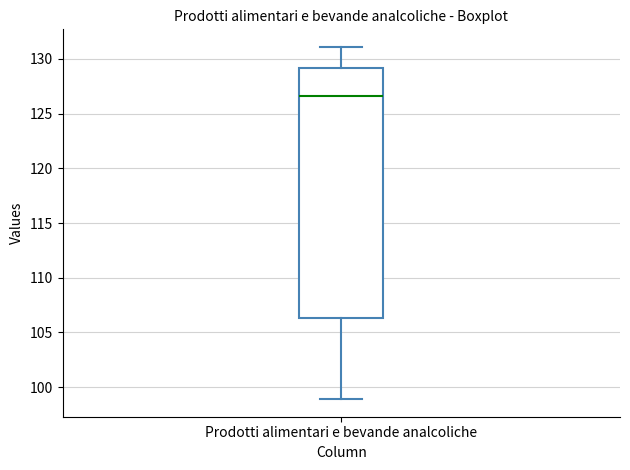

Transcribe this box plot: give where the median line is, the range the box spans, and where the two whiskers end, as read against the y-axis. The values are not printed on the chart, so give them approximately, as read against the axis.

median 126.5, box 106.5 to 129.0, whiskers 99.0 to 131.0